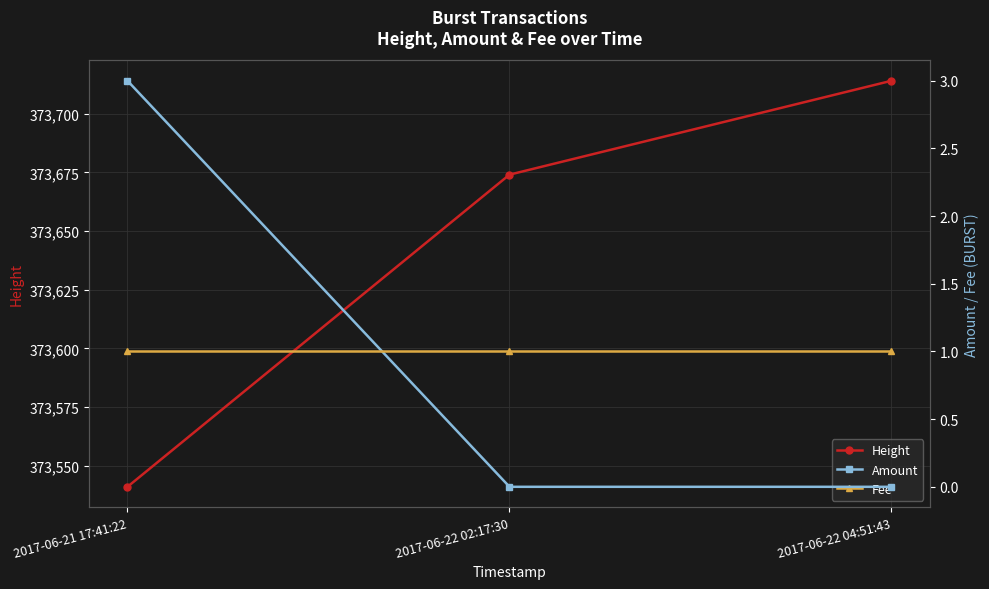

What is the sum of all Fee values?

3